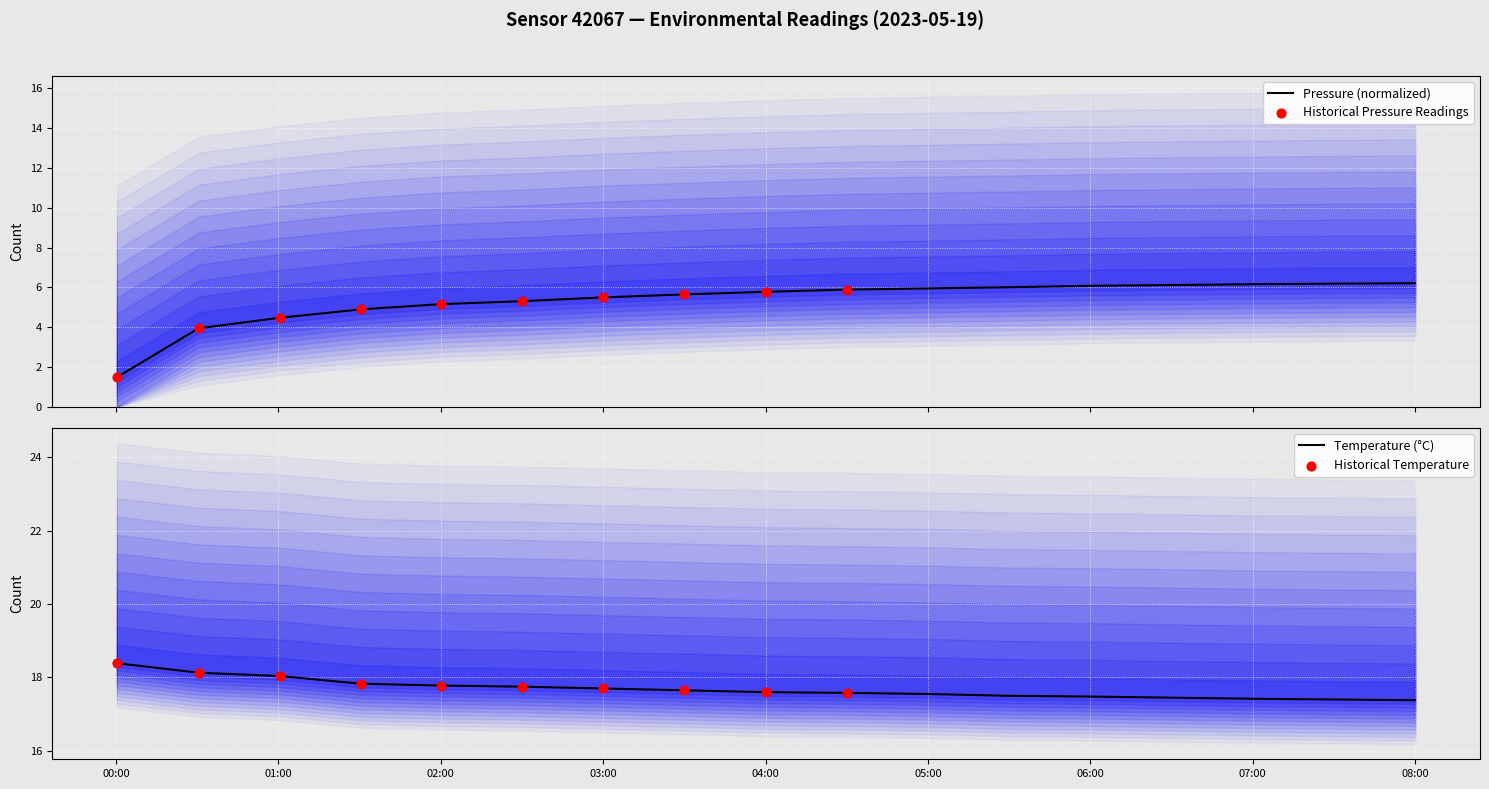

What is the minimum value for Temperature (°C)?

17.4